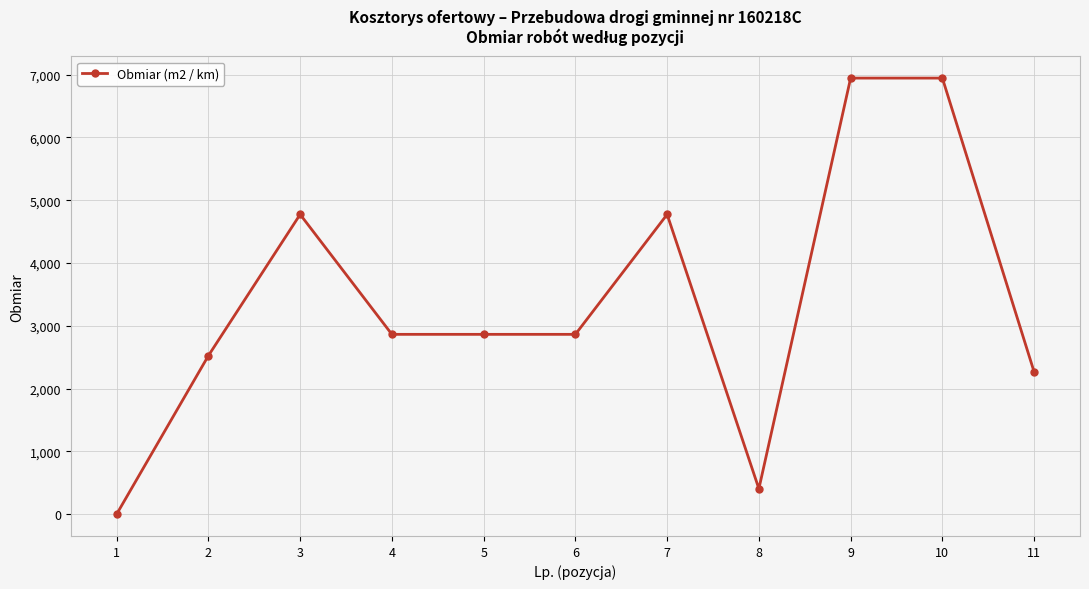

How many distinct data groups are displayed?

1